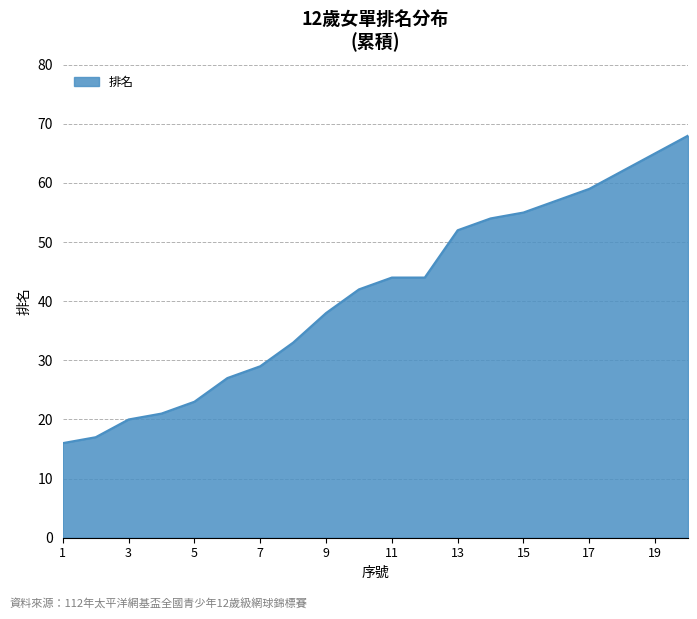

What is the difference between the maximum and minimum values?

52